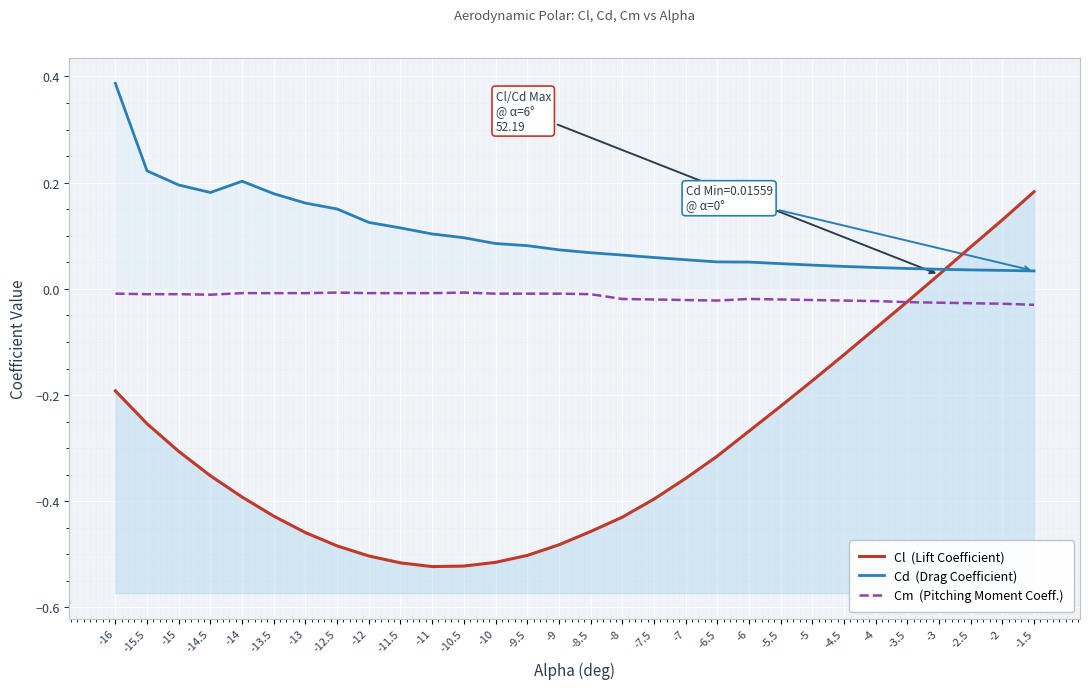

Reading left to right, what are all the values shown in this chart?

Cl  (Lift Coefficient): -16=-0.2	-15.5=-0.3	-15=-0.3	-14.5=-0.4	-14=-0.4	-13.5=-0.4	-13=-0.5	-12.5=-0.5	-12=-0.5	-11.5=-0.5	-11=-0.5	-10.5=-0.5	-10=-0.5	-9.5=-0.5	-9=-0.5	-8.5=-0.5	-8=-0.4	-7.5=-0.4	-7=-0.4	-6.5=-0.3	-6=-0.3	-5.5=-0.2	-5=-0.2	-4.5=-0.1	-4=-0.1	-3.5=-0.0	-3=0.0	-2.5=0.1	-2=0.1	-1.5=0.2
Cd  (Drag Coefficient): -16=0.4	-15.5=0.2	-15=0.2	-14.5=0.2	-14=0.2	-13.5=0.2	-13=0.2	-12.5=0.2	-12=0.1	-11.5=0.1	-11=0.1	-10.5=0.1	-10=0.1	-9.5=0.1	-9=0.1	-8.5=0.1	-8=0.1	-7.5=0.1	-7=0.1	-6.5=0.1	-6=0.1	-5.5=0.0	-5=0.0	-4.5=0.0	-4=0.0	-3.5=0.0	-3=0.0	-2.5=0.0	-2=0.0	-1.5=0.0
Cm  (Pitching Moment Coeff.): -16=-0.0	-15.5=-0.0	-15=-0.0	-14.5=-0.0	-14=-0.0	-13.5=-0.0	-13=-0.0	-12.5=-0.0	-12=-0.0	-11.5=-0.0	-11=-0.0	-10.5=-0.0	-10=-0.0	-9.5=-0.0	-9=-0.0	-8.5=-0.0	-8=-0.0	-7.5=-0.0	-7=-0.0	-6.5=-0.0	-6=-0.0	-5.5=-0.0	-5=-0.0	-4.5=-0.0	-4=-0.0	-3.5=-0.0	-3=-0.0	-2.5=-0.0	-2=-0.0	-1.5=-0.0